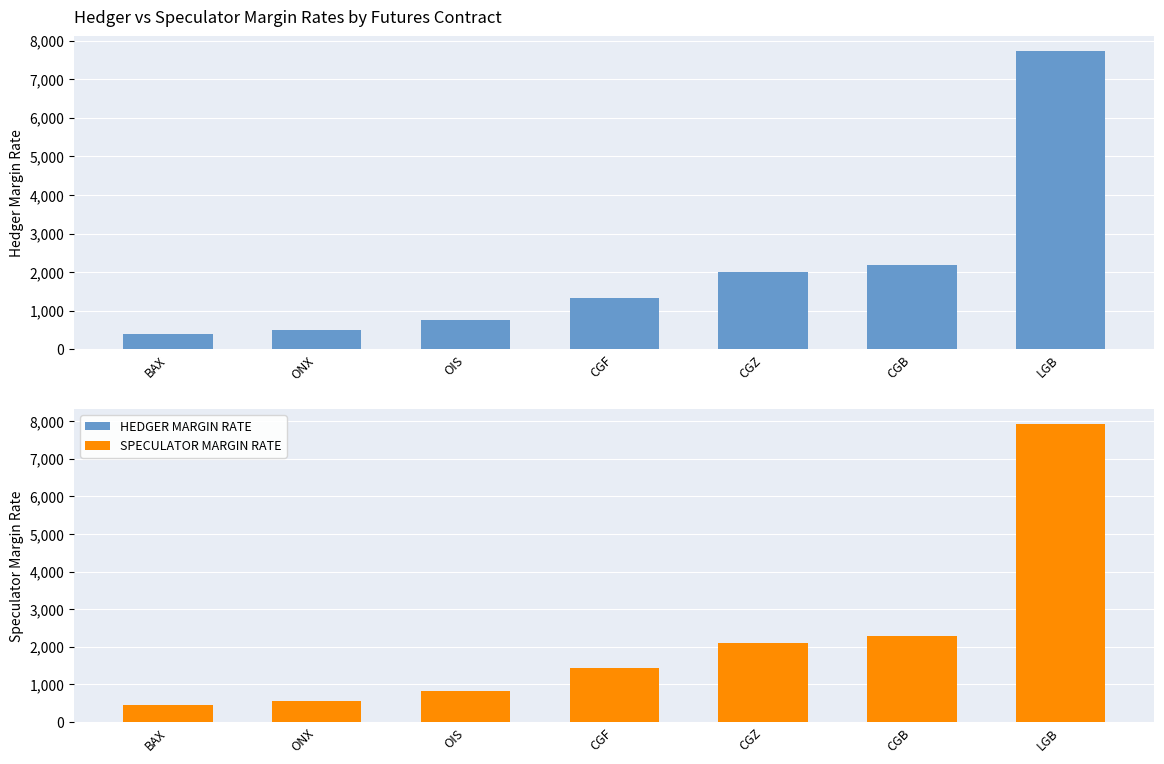

What is the difference between the maximum and second lowest values in the HEDGER MARGIN RATE series?

7216